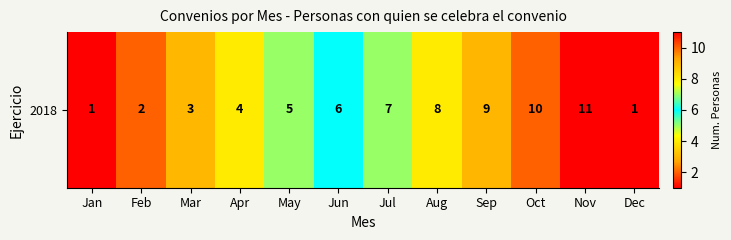

List the labels in order of value, largest first.

Nov, Oct, Sep, Aug, Jul, Jun, May, Apr, Mar, Feb, Jan, Dec